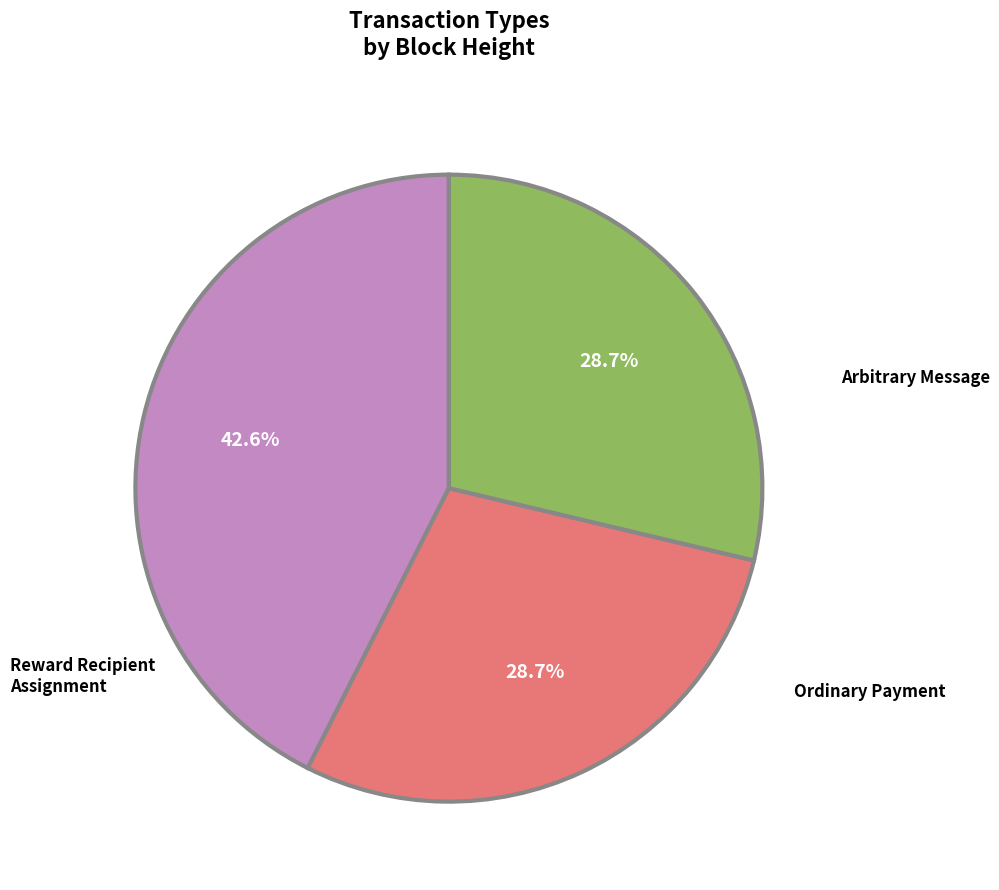

Does any single category account for the majority?

No